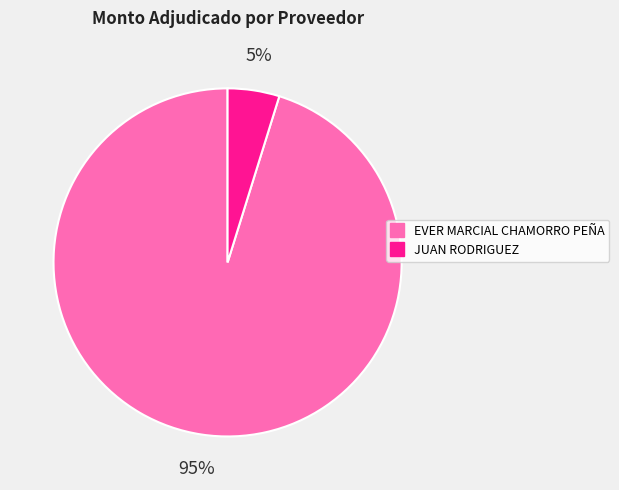

To the nearest percent, what is the combined percentage of JUAN RODRIGUEZ and EVER MARCIAL CHAMORRO PEÑA?

100%